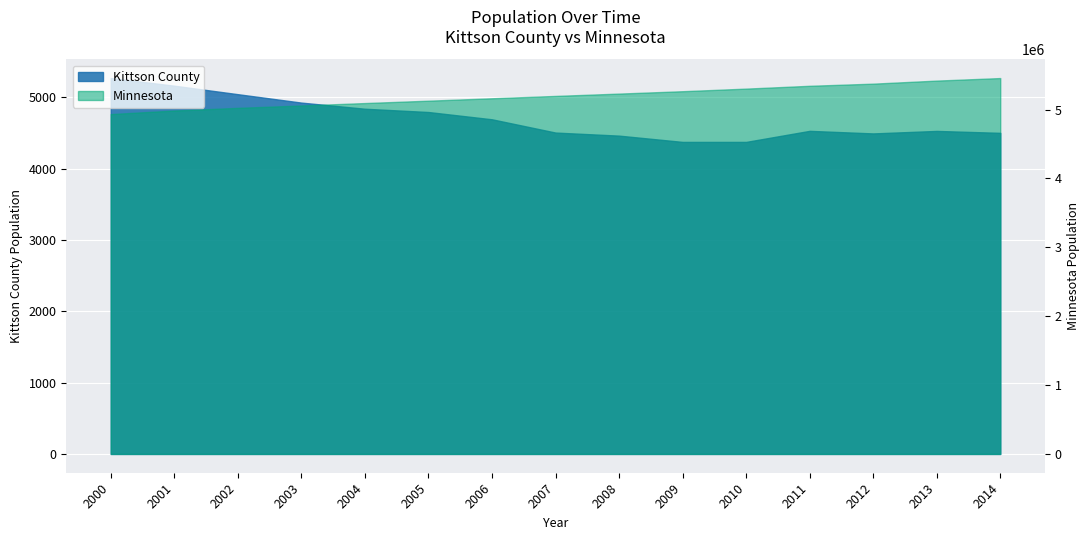

What is the spread (max minus min) of values at 2007?

5193285